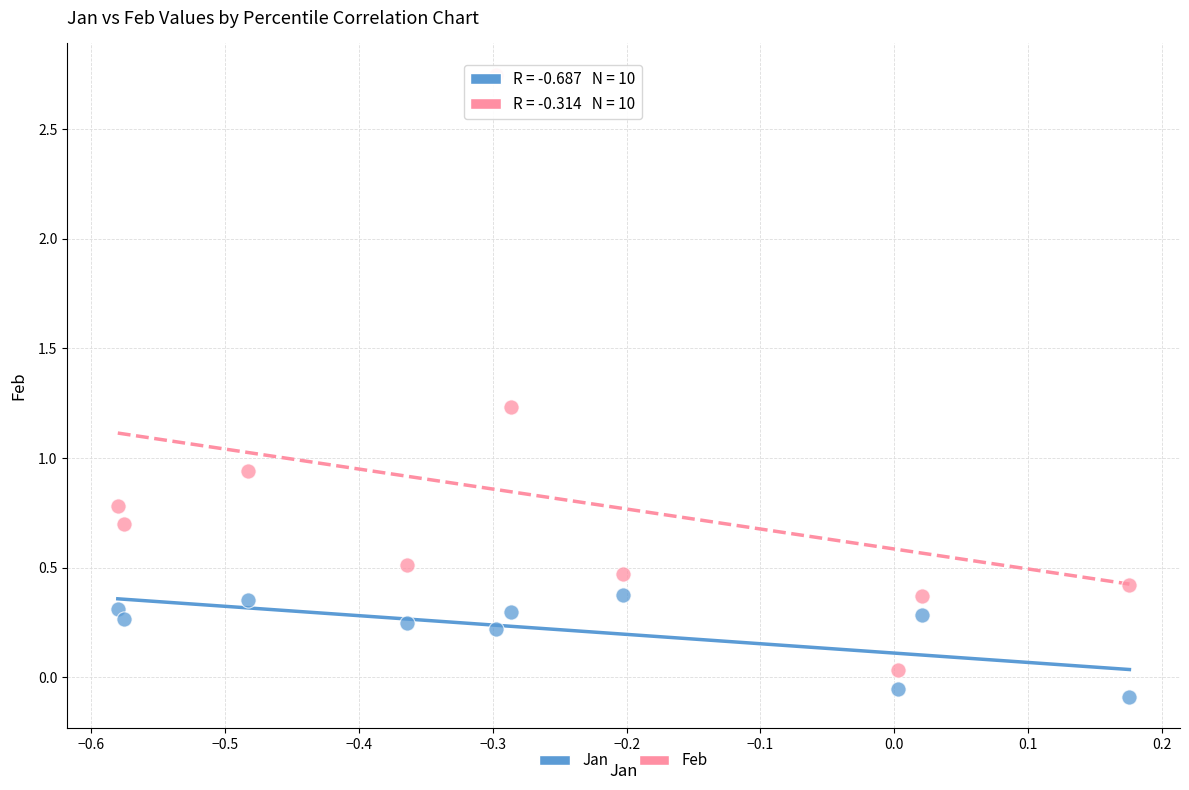

What are all the series names shown in the legend?

Jan, Feb